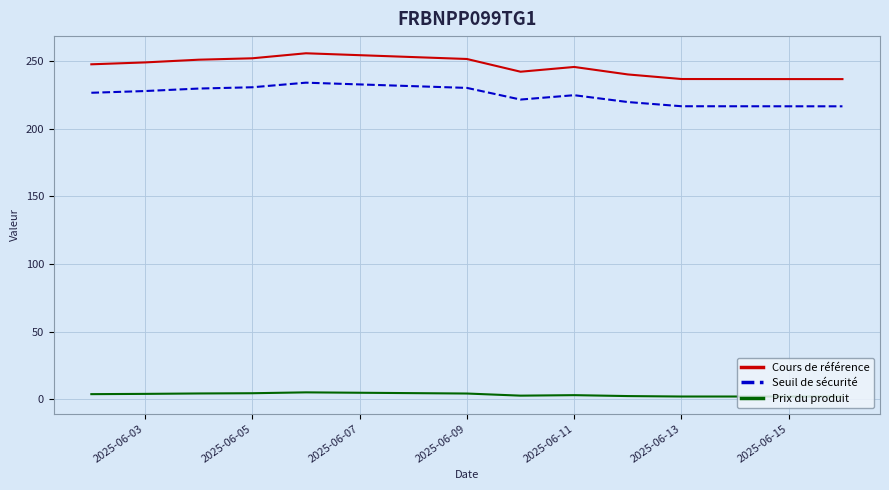

Which series has the largest total across all categories?

Cours de référence